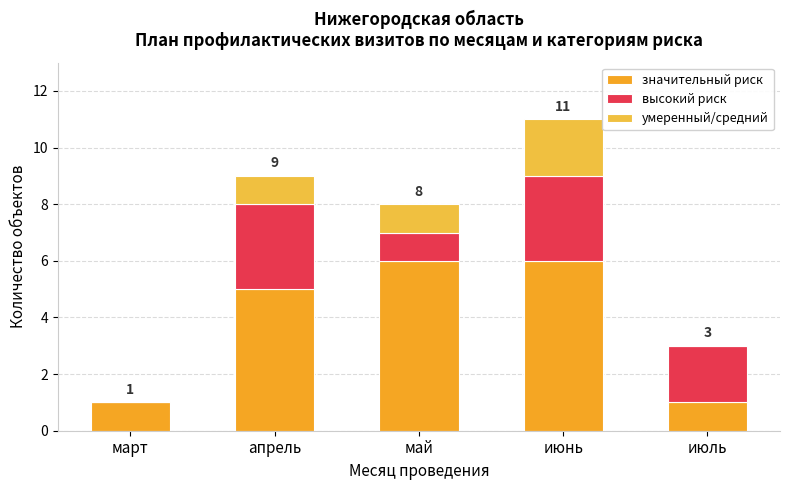

Which series has the widest spread of values?

значительный риск